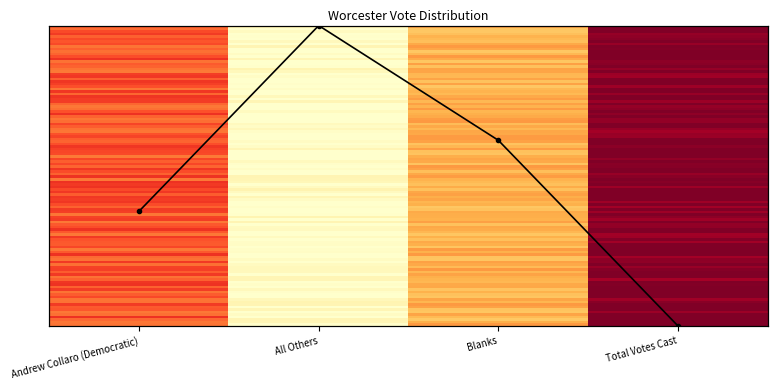

Reading right to left, extract all data points from this chart.

Worcester: 0.0	0.6	1.0	0.4
TOTALS: 1.0	0.4	0.0	0.6